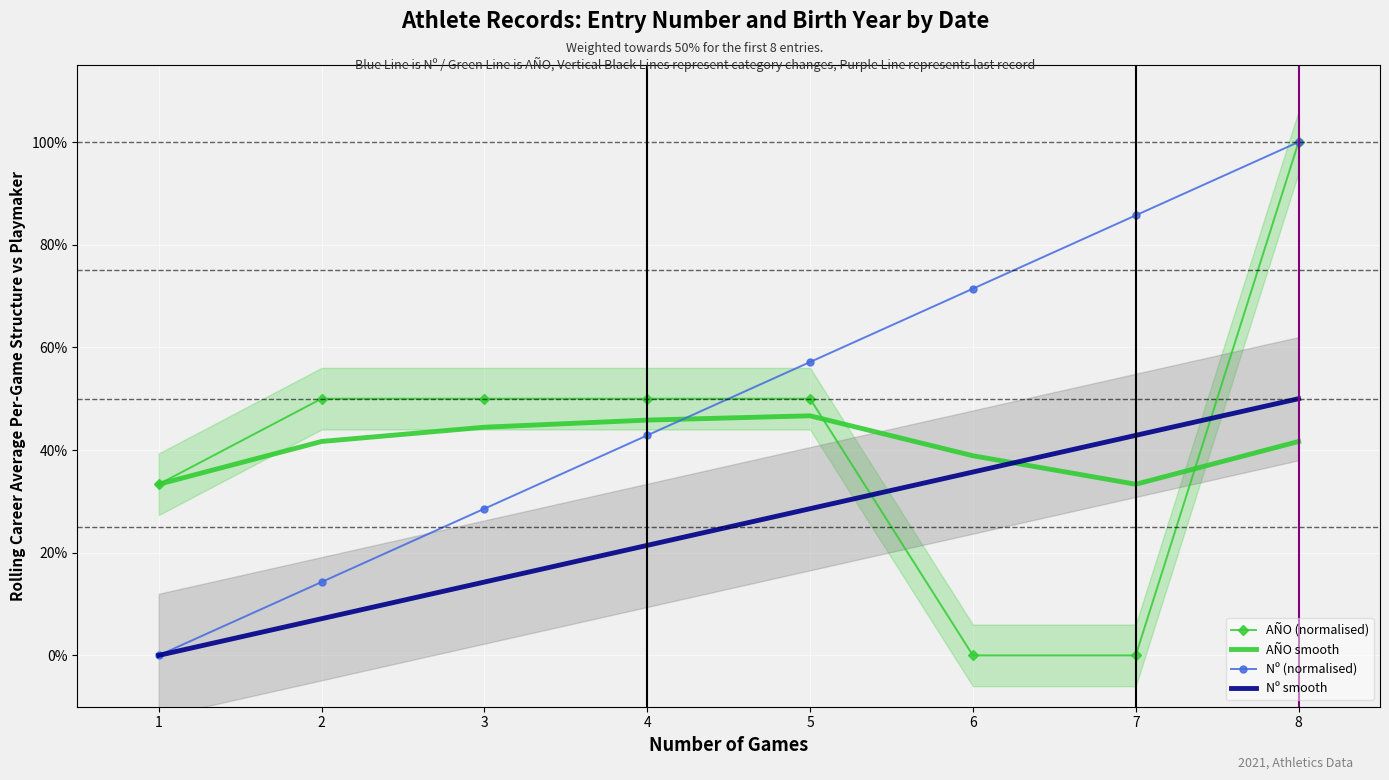

What is the average value of the AÑO (normalised) series?

0.4